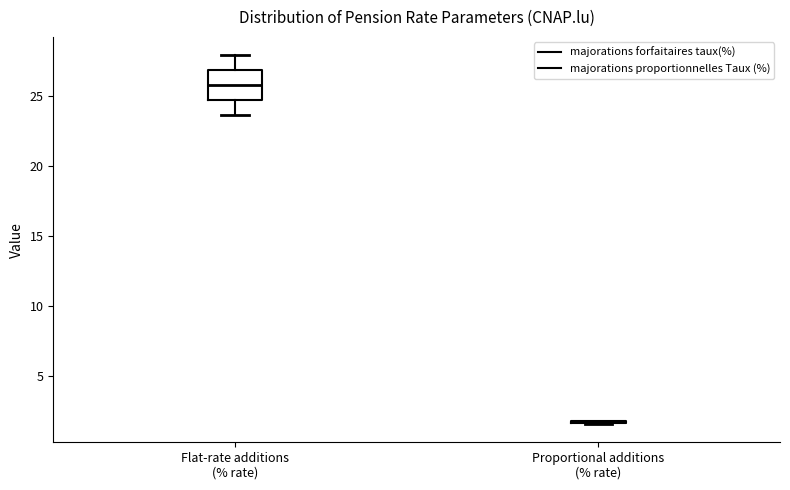

Reading left to right, read every box against the y-axis: the position of its median line, the range the box covers, and the ends of its whiskers. The values are not printed on the chart, so give them approximately, as read against the axis.

Flat-rate additions (% rate): median 26.0, box 24.5 to 27.0, whiskers 23.5 to 28.0
Proportional additions (% rate): box collapsed to a line at 1.5, whiskers 1.5 to 2.0